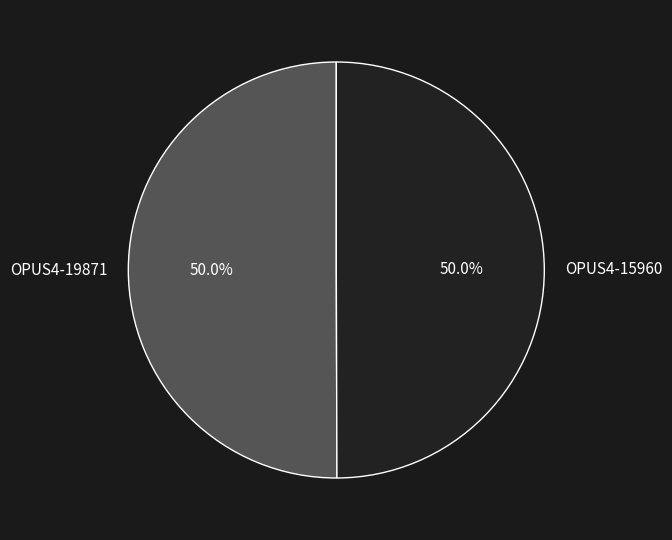

Combined, what portion of the pie is OPUS4-19871 and OPUS4-15960?

100.0%